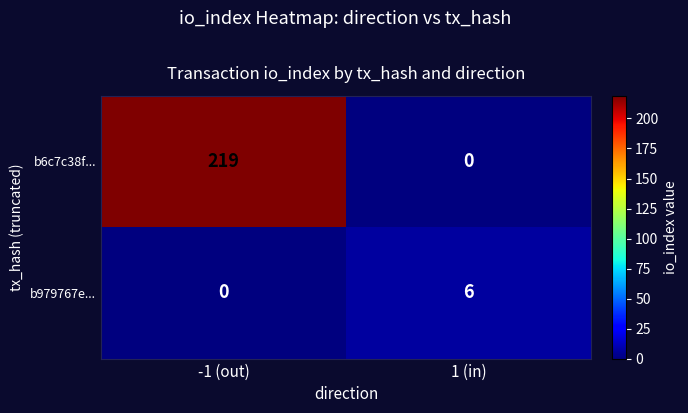

Which series has the widest spread of values?

b6c7c38f...